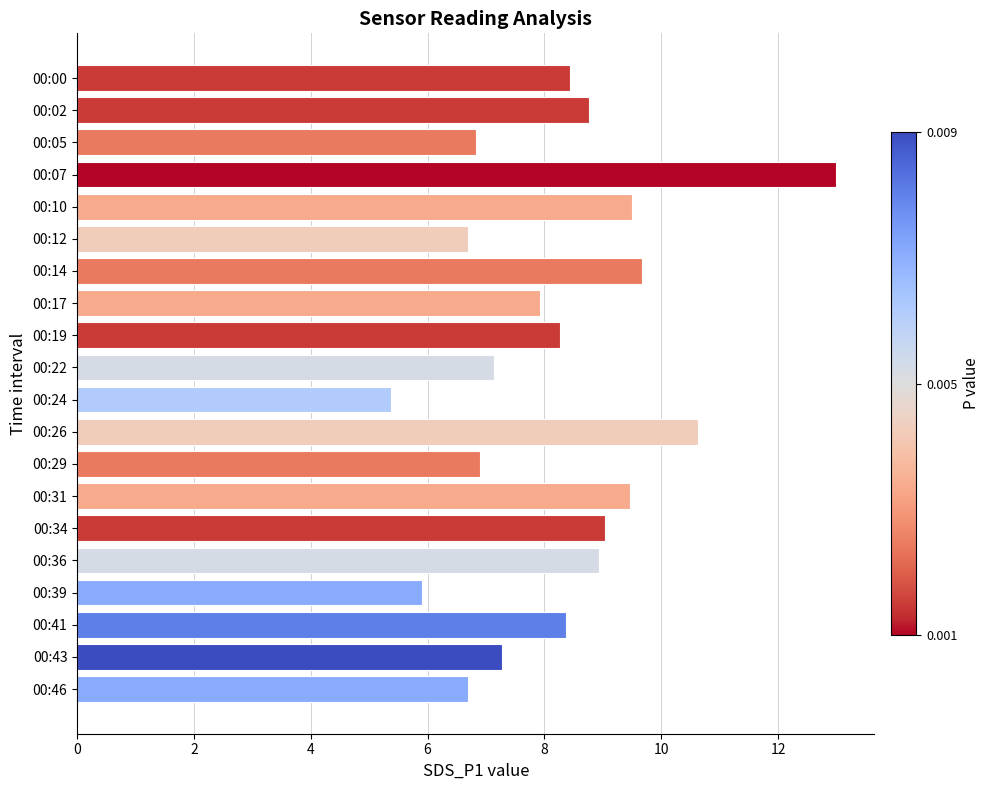

What is the value of the 5th bar from the top?

9.5